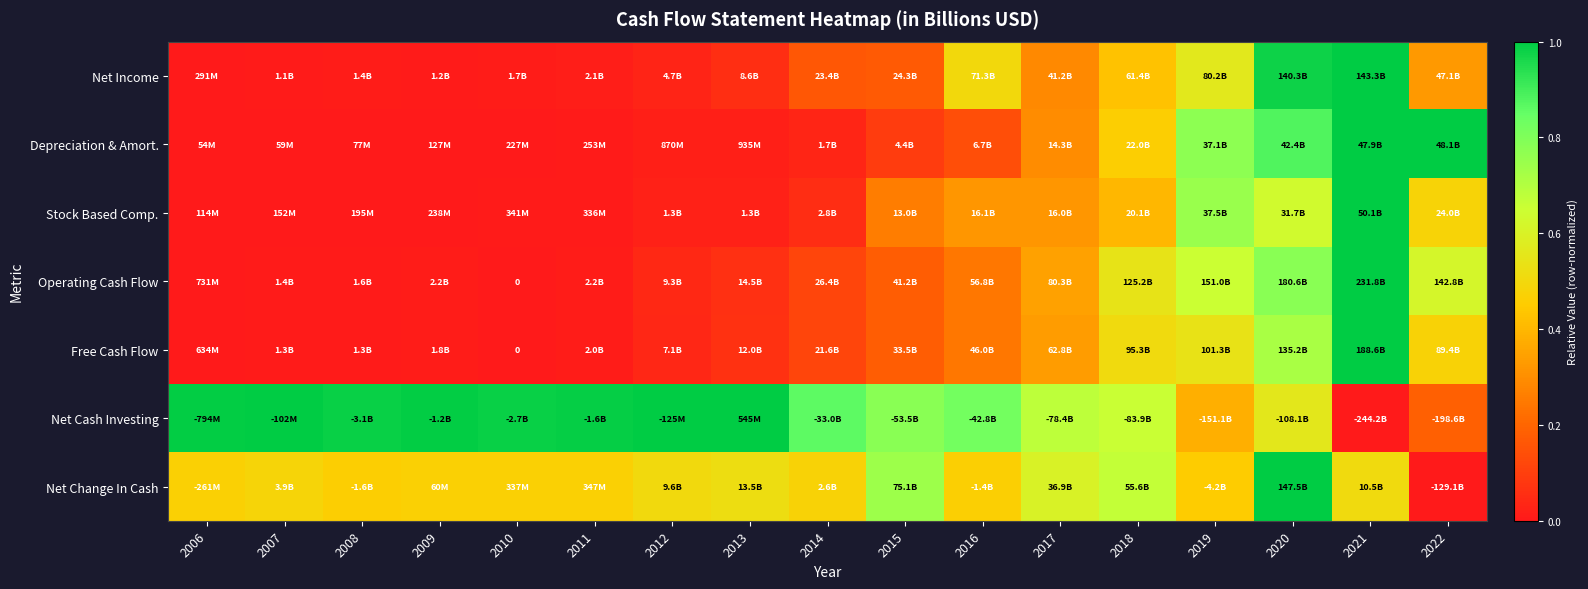

What is the difference between the highest and lowest values at 2014?

0.8